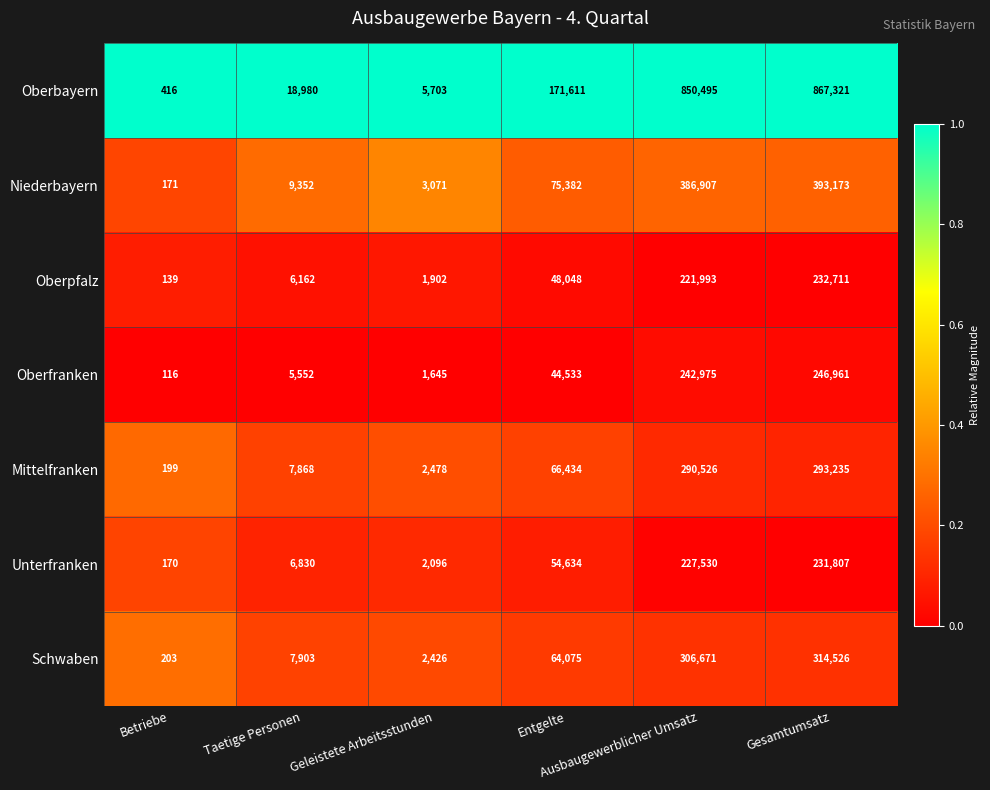

List the series in order of their peak value, lowest first.

Unterfranken, Oberpfalz, Oberfranken, Mittelfranken, Schwaben, Niederbayern, Oberbayern